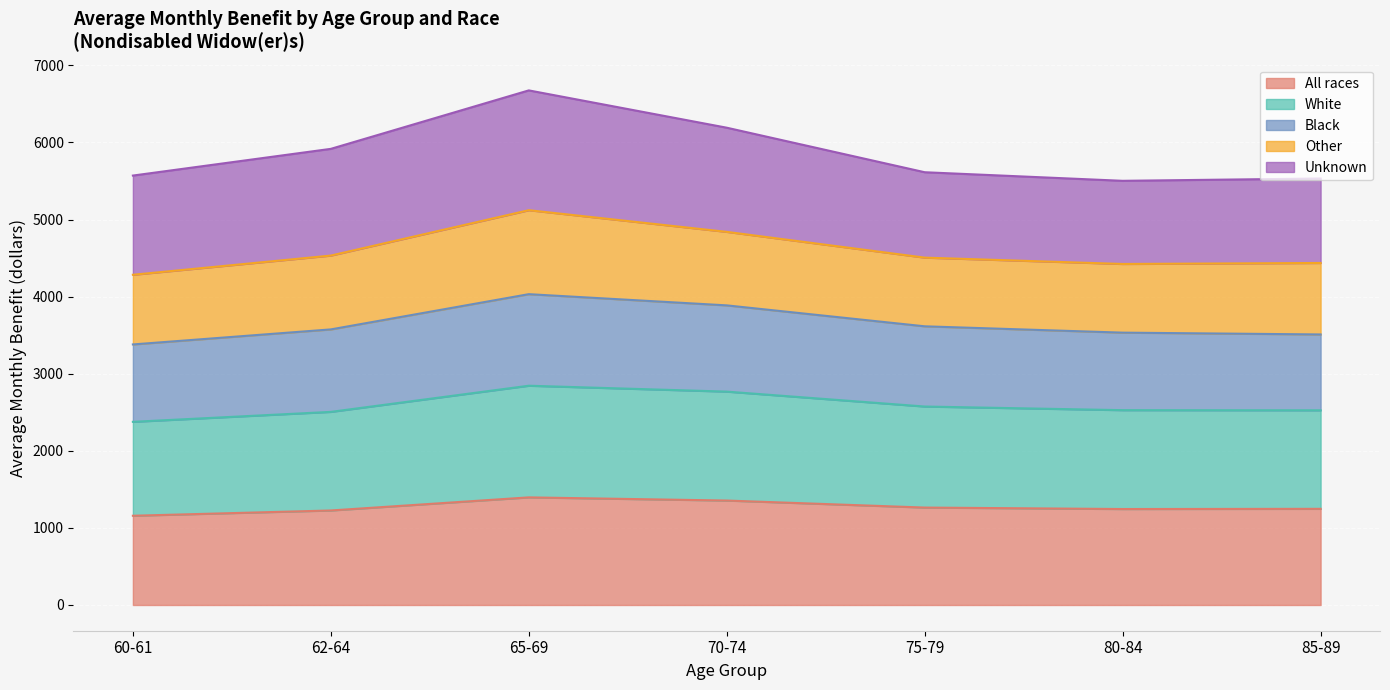

Where is the first local maximum for Black?

65-69